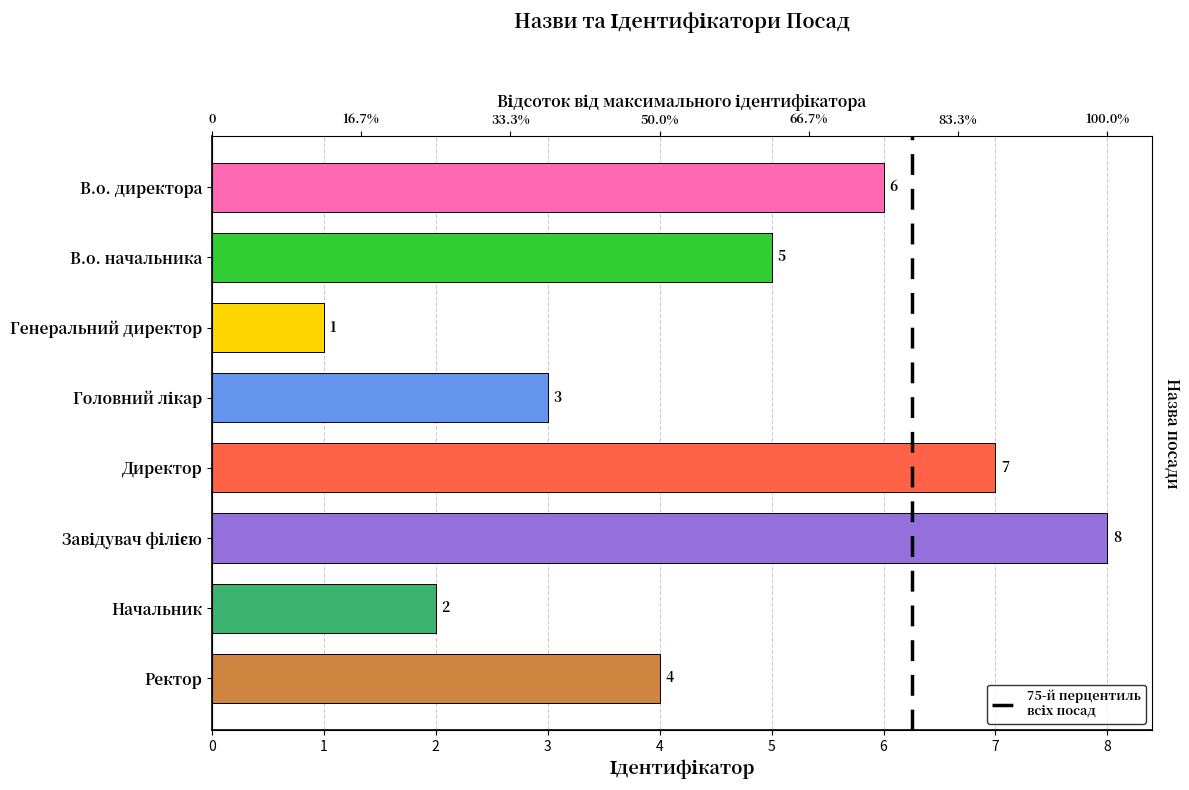

How many data points does each series have?

8